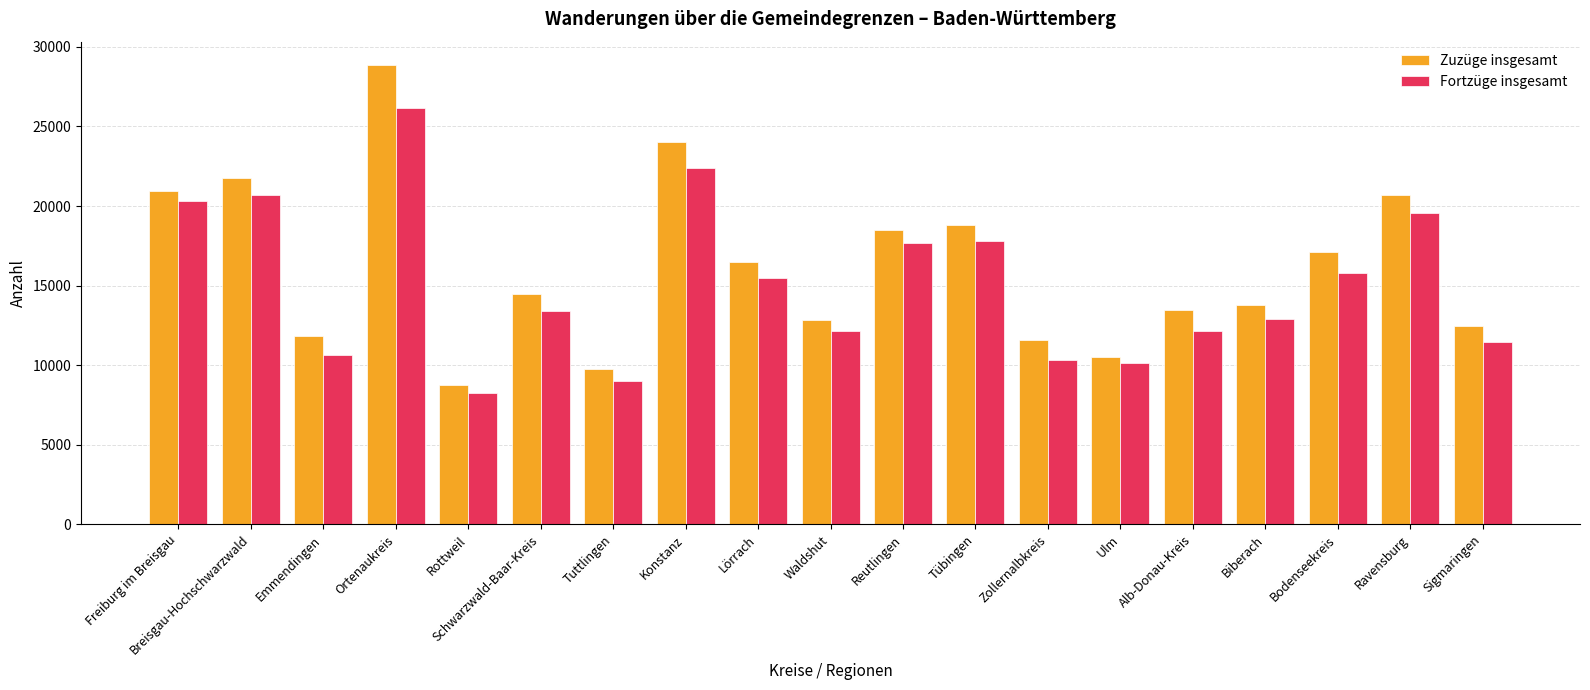

What is the total value across all series at Ravensburg?

40285